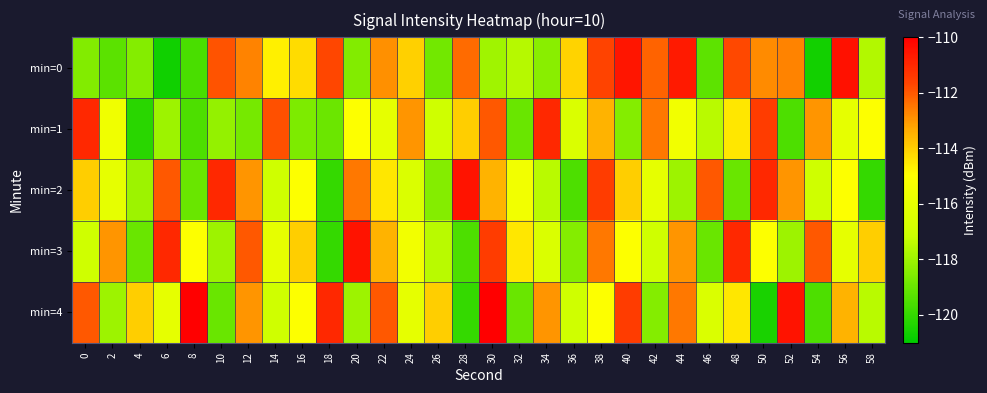

Rank the series by their maximum value, from highest to lowest.

min=4, min=0, min=2, min=3, min=1